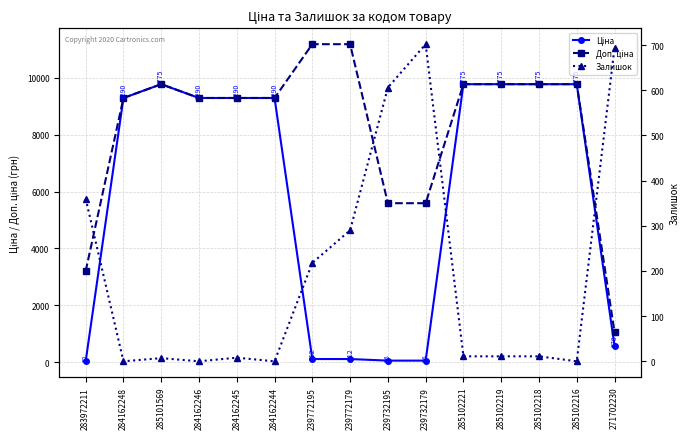

At how many categories does at least one series exceed 4505?

13